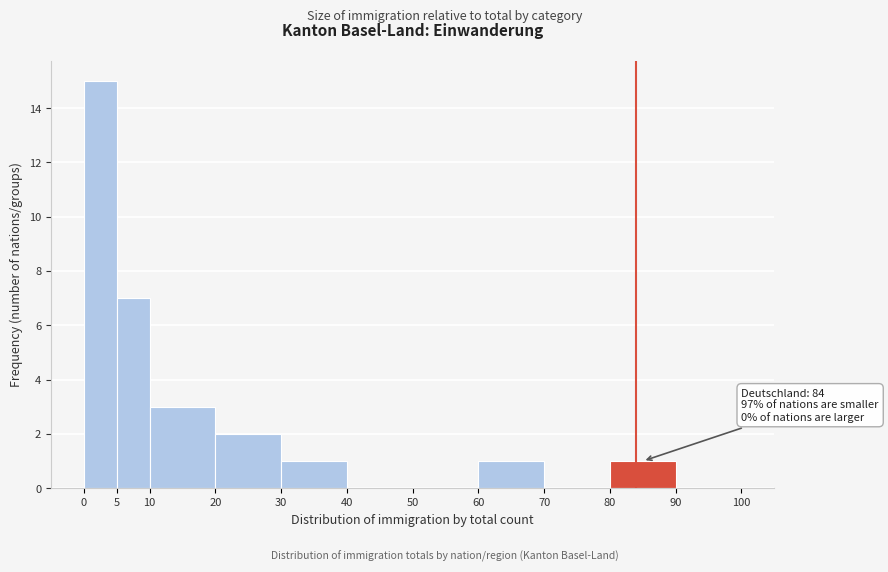

Over which range of the x-axis is the bar tallest?

0 to 5